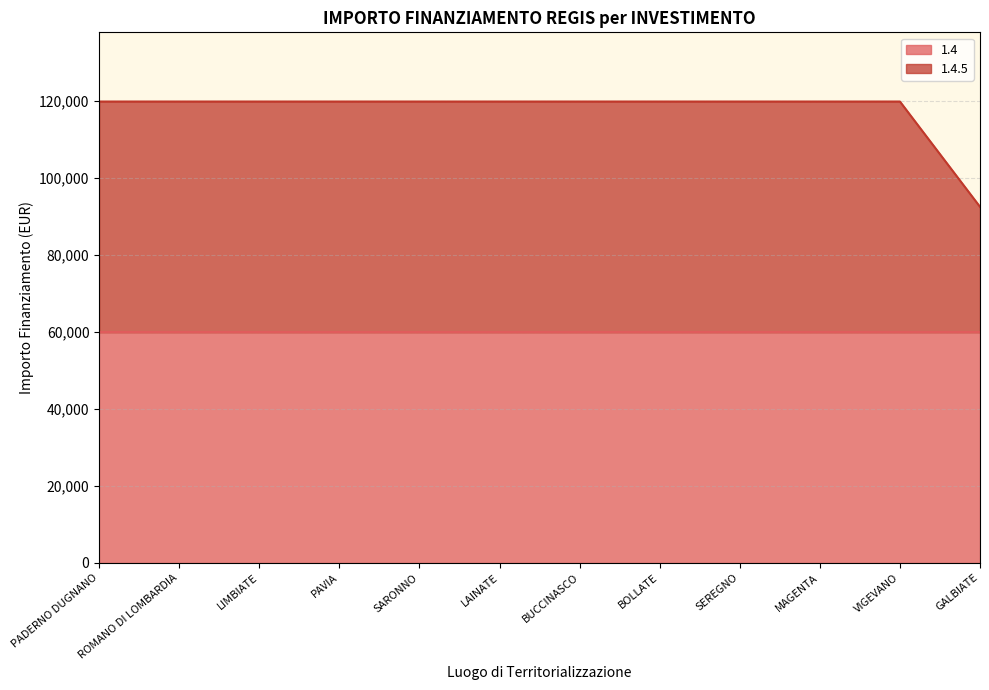

What is the change in value from BOLLATE to GALBIATE?

-27377